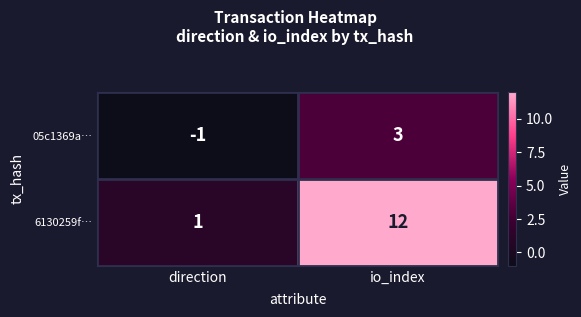

Rank the series by their average value, from highest to lowest.

6130259f…, 05c1369a…